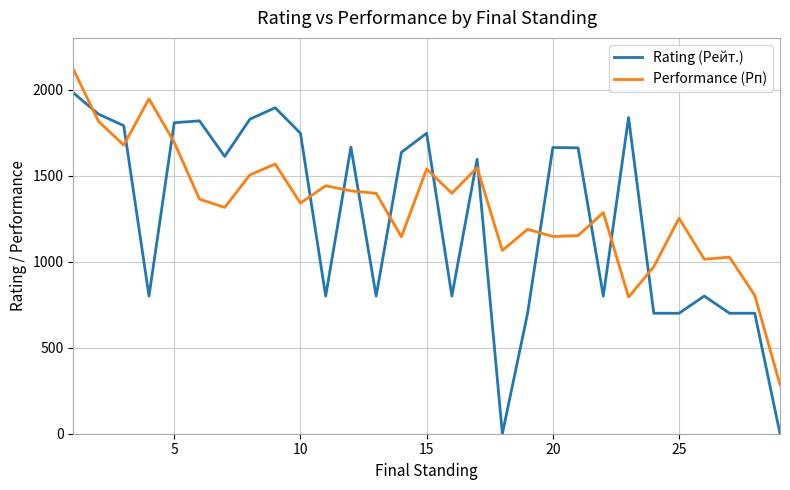

What is the average value of the Performance (Рп) series?

1317